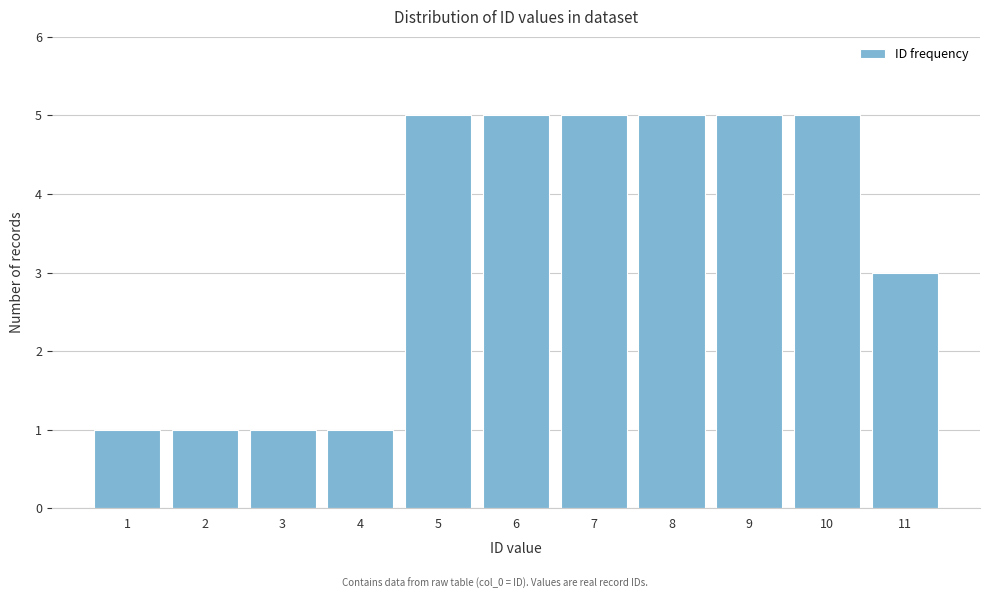

Reading left to right, what are all the values shown in this chart?

1=1	2=1	3=1	4=1	5=5	6=5	7=5	8=5	9=5	10=5	11=3